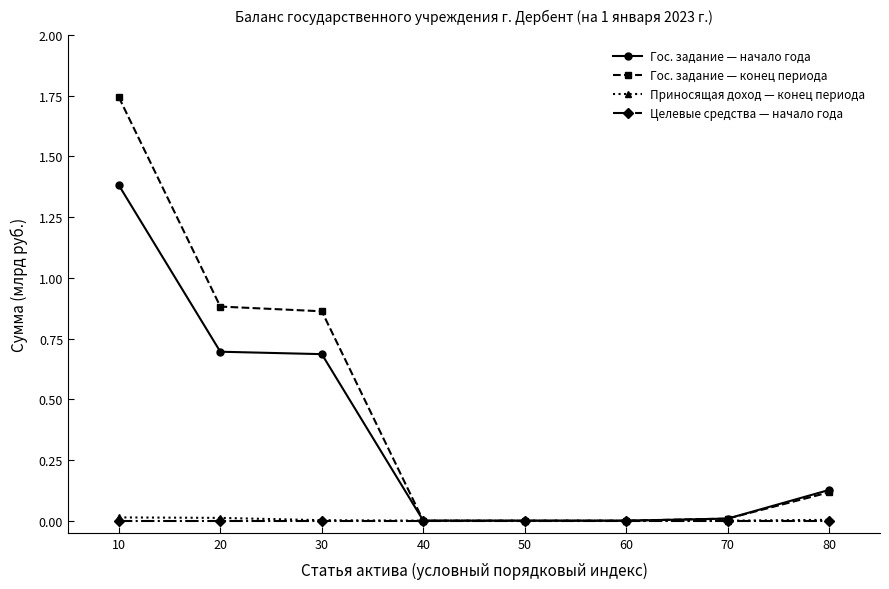

Which series has the largest range (max minus min)?

Гос. задание — конец периода